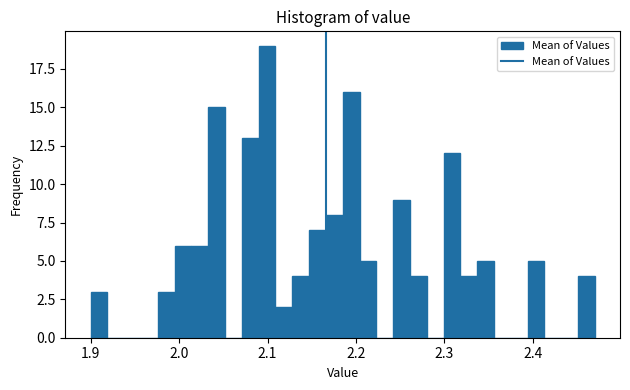

Read against the x-axis, roughly where is the centre of the tallest bar?

2.10